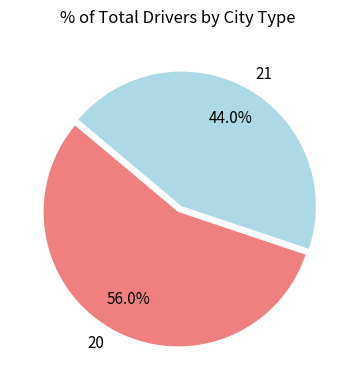

Rank the categories by value from highest to lowest.

20, 21